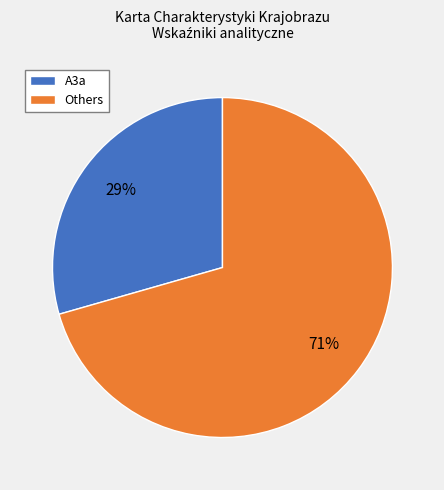

The Others slice represents 58% of the pie. True or false?

False